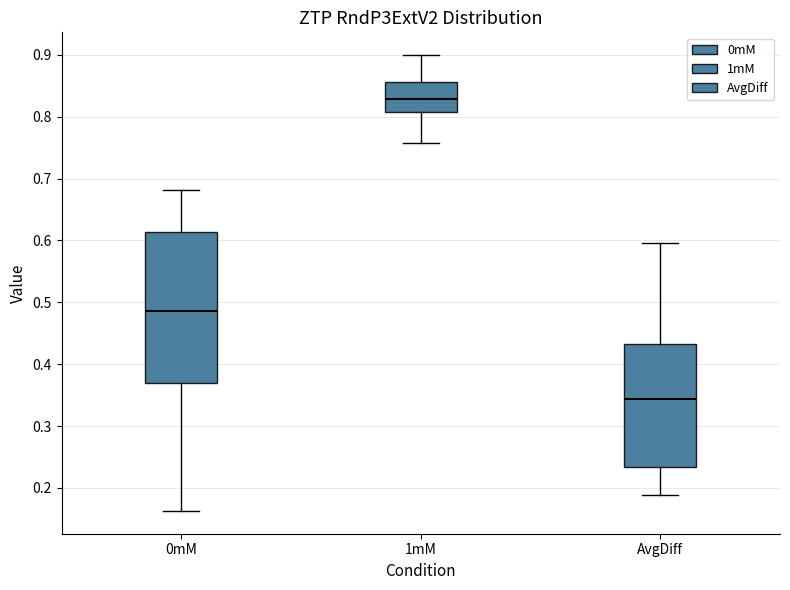

Reading left to right, transcribe this box plot: for each box, give where its median line is, the range the box spans, and where its two whiskers end, as read against the y-axis. The values are not printed on the chart, so give them approximately, as read against the axis.

0mM: median 0.49, box 0.37 to 0.61, whiskers 0.16 to 0.68
1mM: median 0.83, box 0.81 to 0.86, whiskers 0.76 to 0.90
AvgDiff: median 0.34, box 0.23 to 0.43, whiskers 0.19 to 0.60